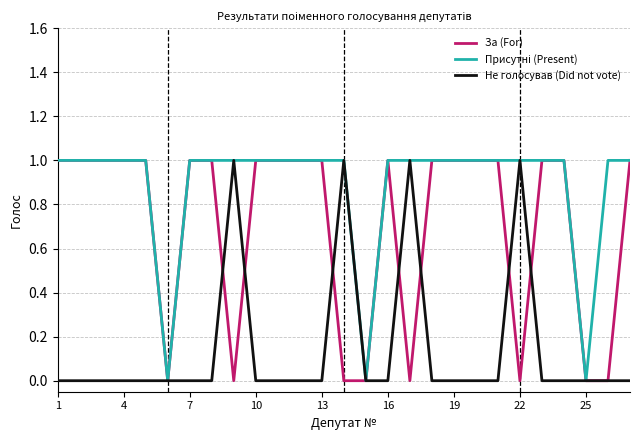

What is the sum of all Присутні (Present) values?

24